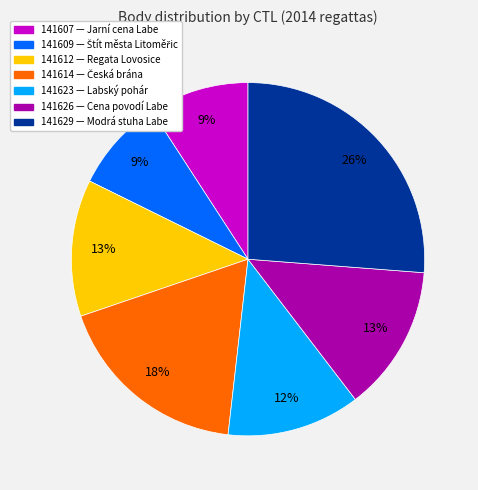

What percentage is the 141623 slice, to the nearest percent?

12%